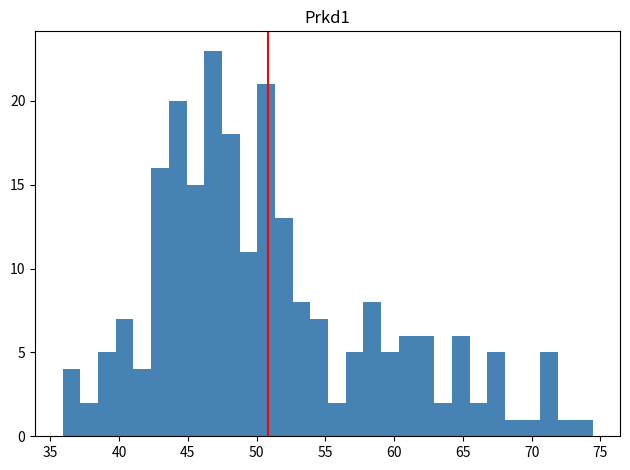

Around what value on the x-axis is the tallest bar? Give the approximate position of its centre, as read against the axis.

47.0